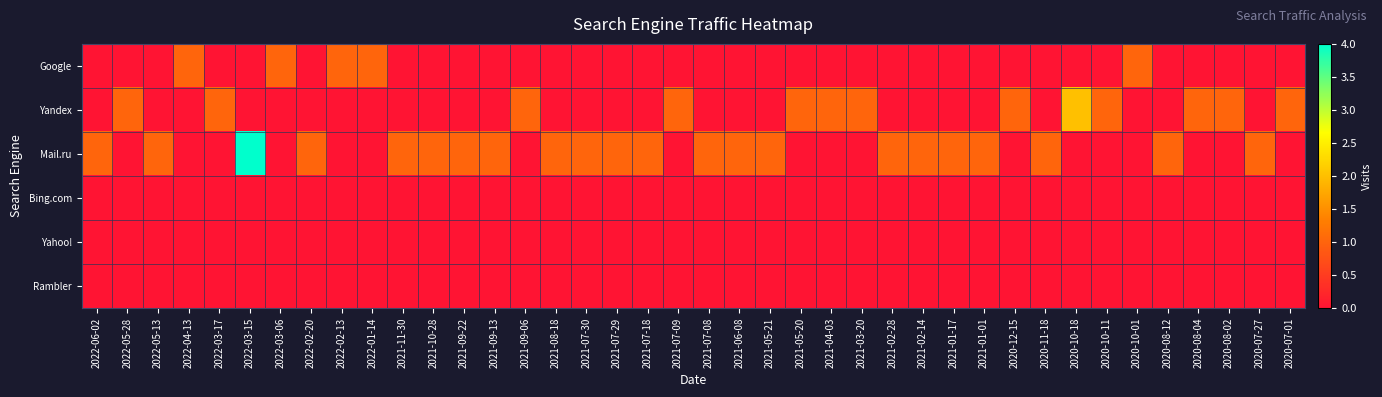

What is the spread (max minus min) of values at 2020-08-12?

1